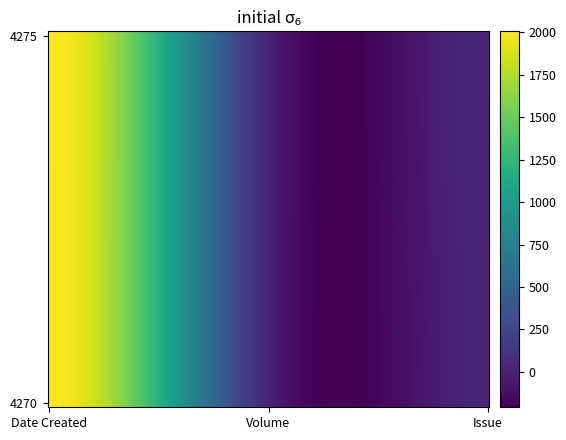

Reading left to right, extract all data points from this chart.

4275: 2005	7	44
4270: 2003	6	28